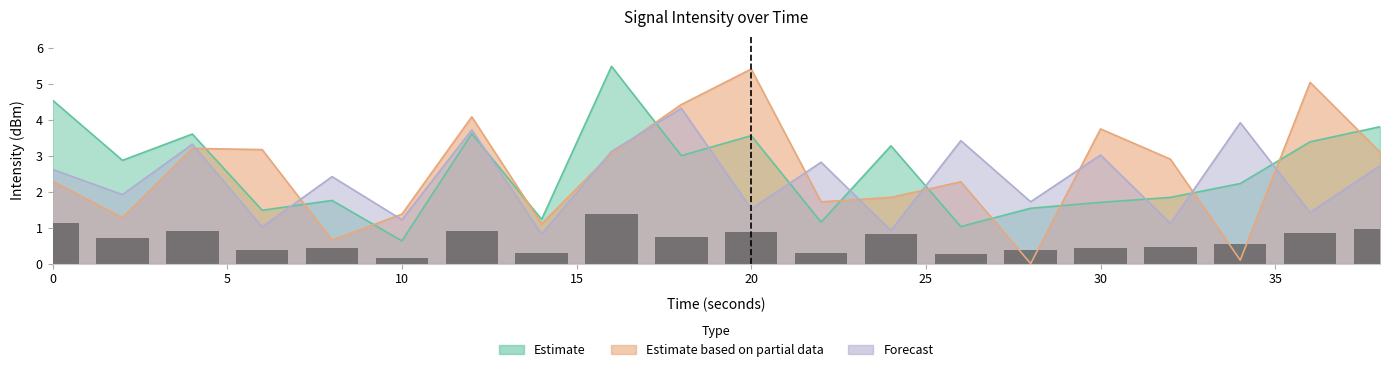

Are the bars horizontal?

No